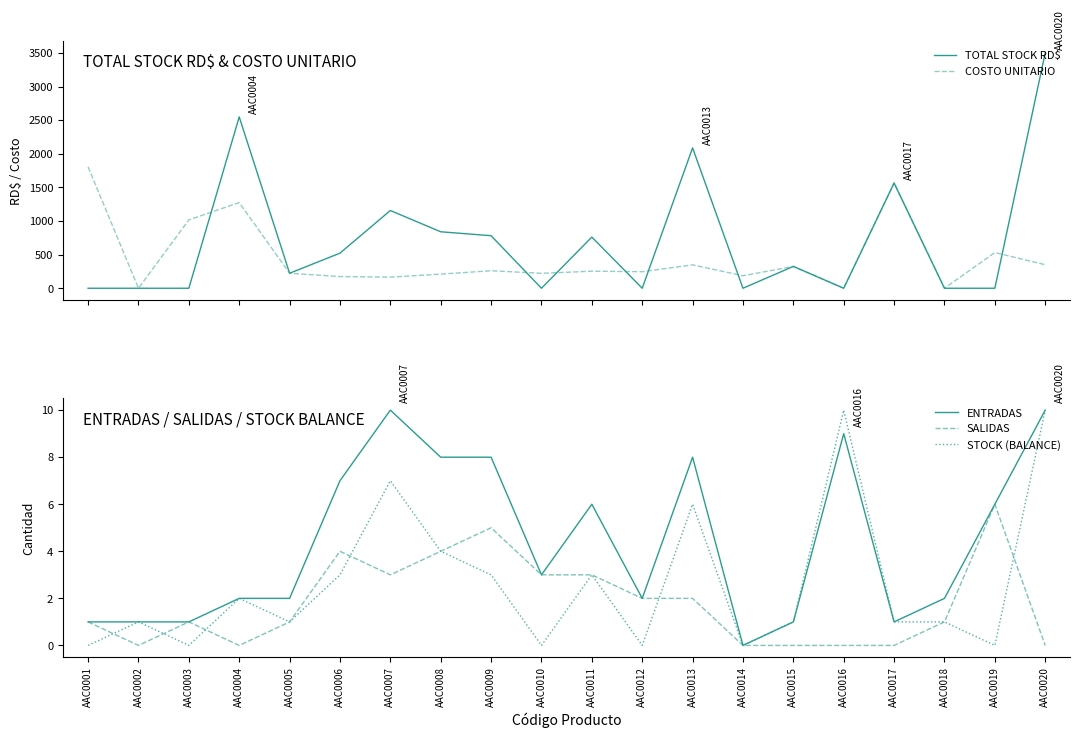

Is it true that TOTAL STOCK RD$ equals 795.0 at AAC0007?

False